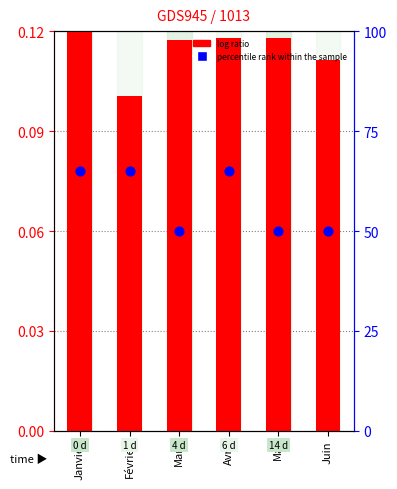

Which series contains the highest Y value?

percentile rank within the sample